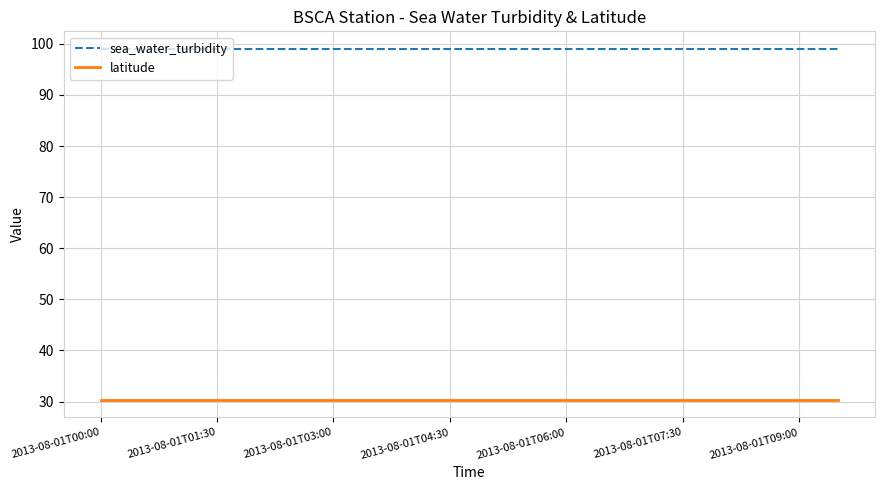

What is the smallest value displayed?

30.3